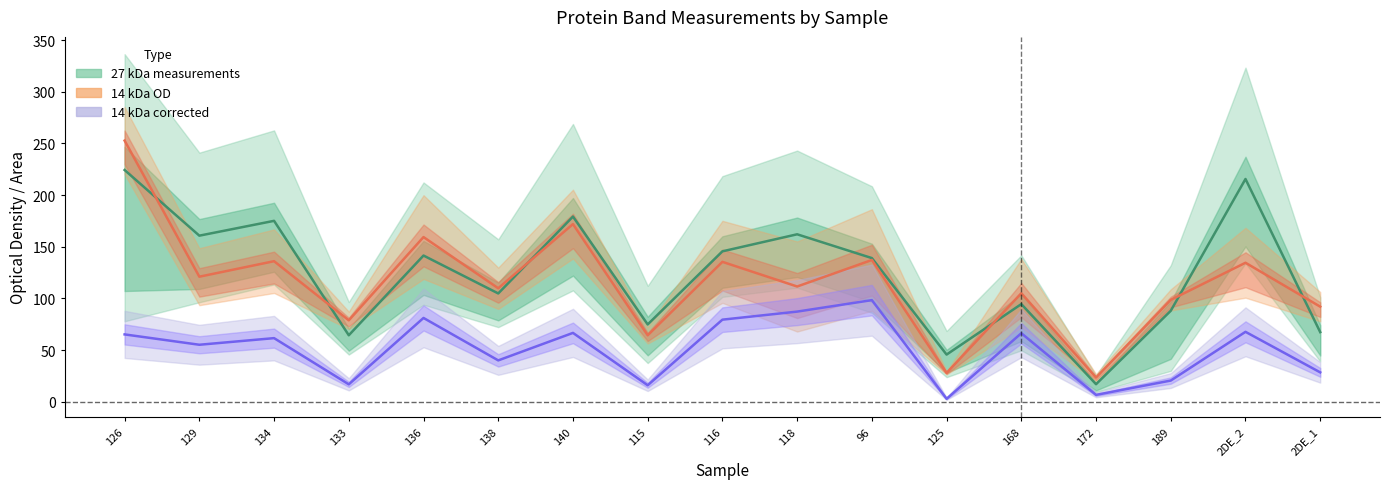

Is this an area chart (filled region under the line)?

No